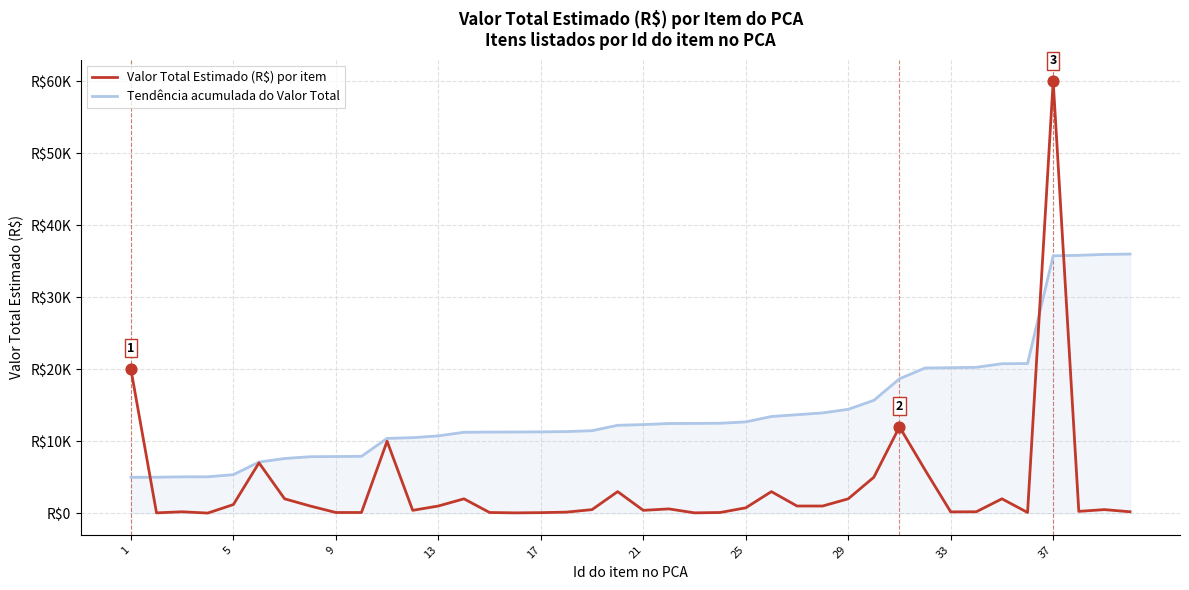

Which series has the largest total across all categories?

Tendência acumulada do Valor Total